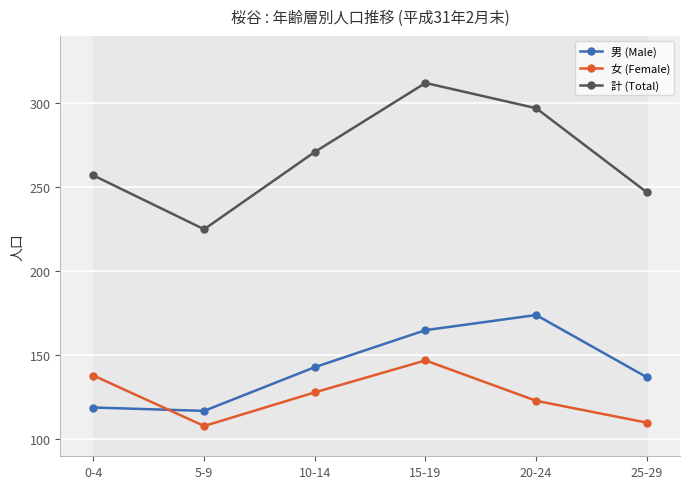

How many interior local peaks does the 女 (Female) series have?

1